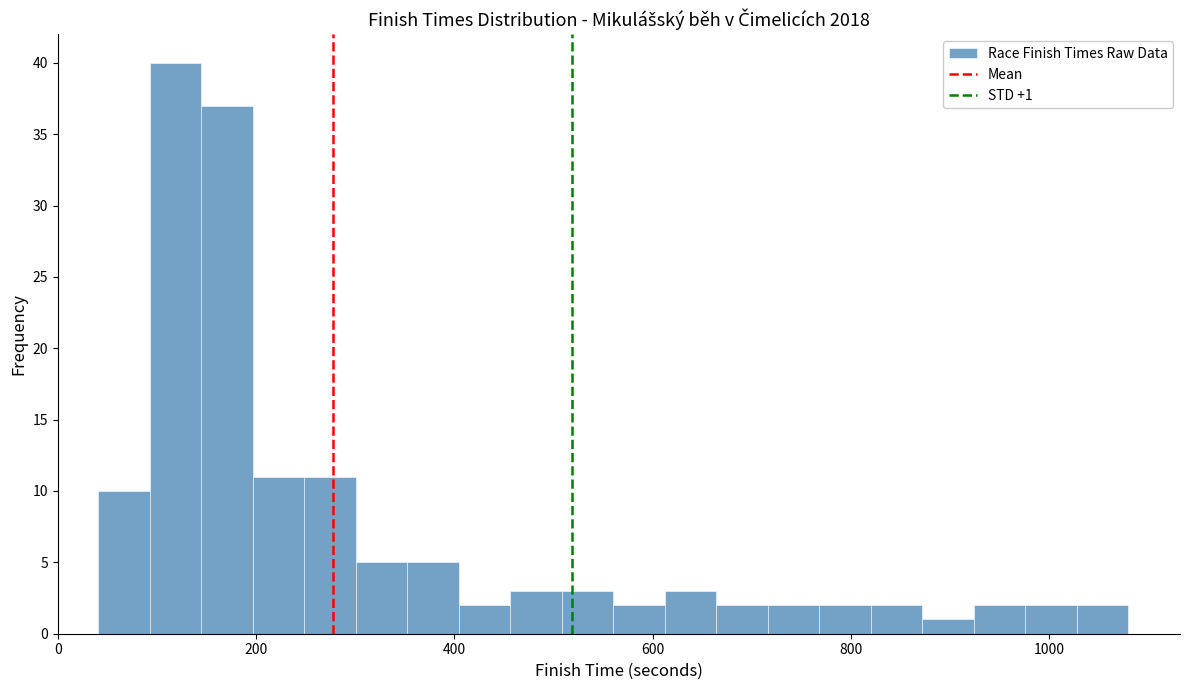

Around what value on the x-axis is the tallest bar? Give the approximate position of its centre, as read against the axis.

120